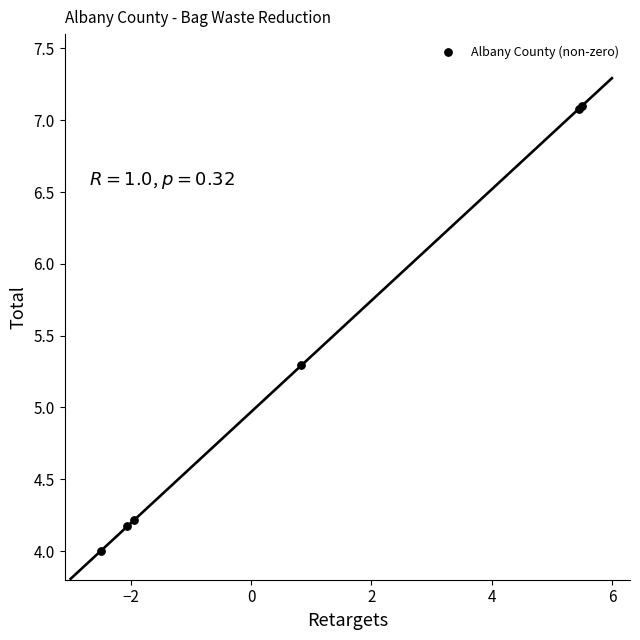

What Y value in the scatter plot is closest to 5?

5.3